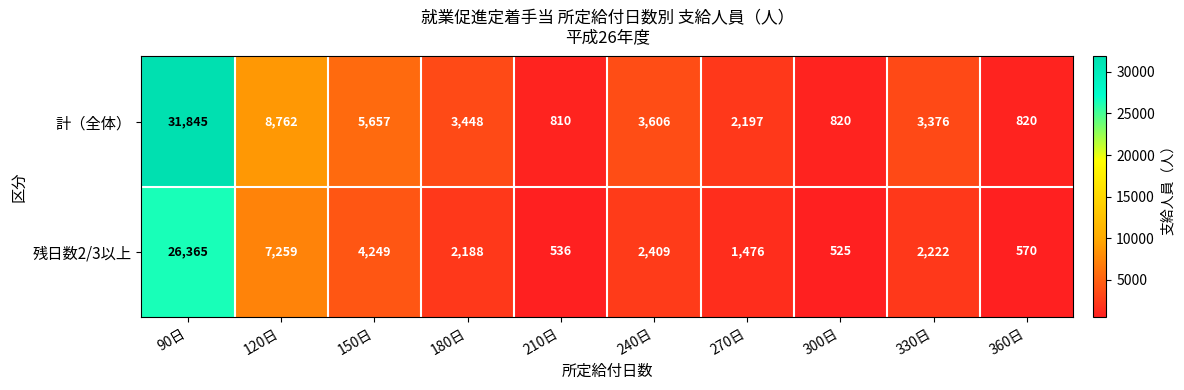

What is the total value across all series at 240日?

6015